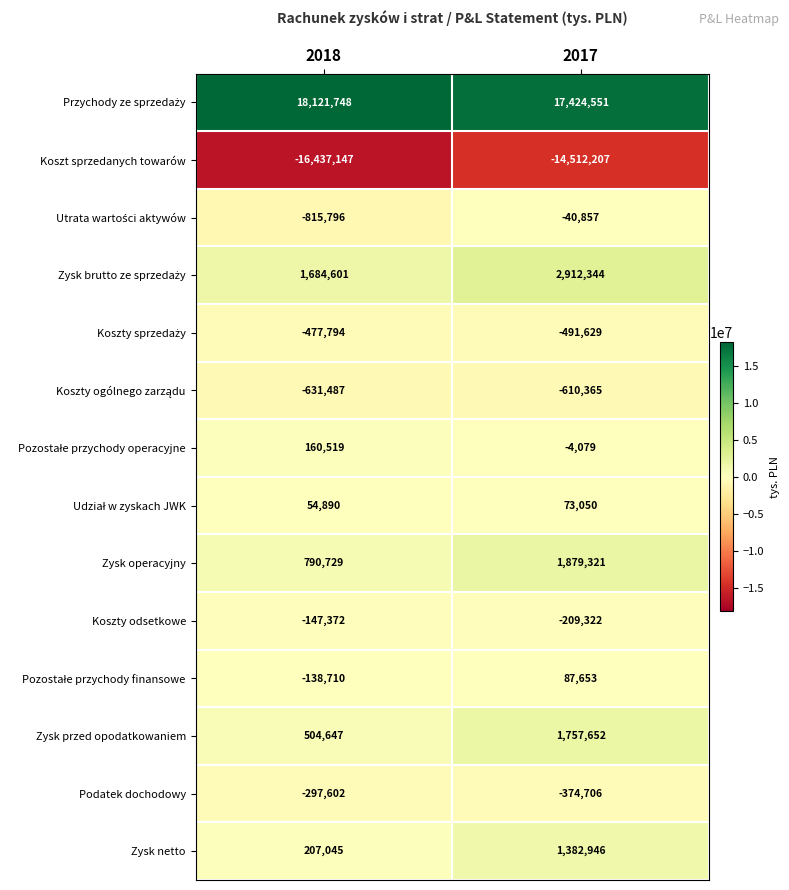

Which label corresponds to the largest value in the chart?

2018